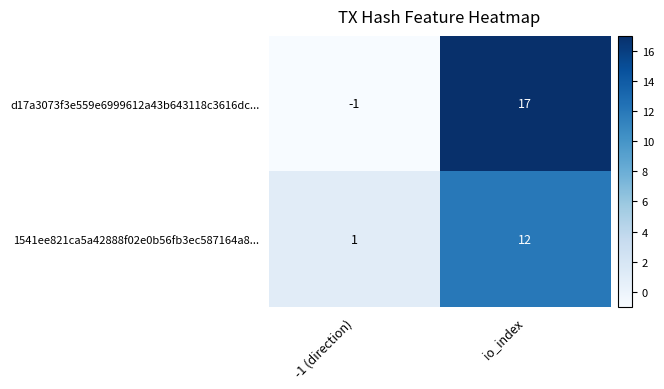

At -1 (direction), list the series in order from smallest to largest.

d17a3073f3e559e6999612a43b643118c3616dc..., 1541ee821ca5a42888f02e0b56fb3ec587164a8...